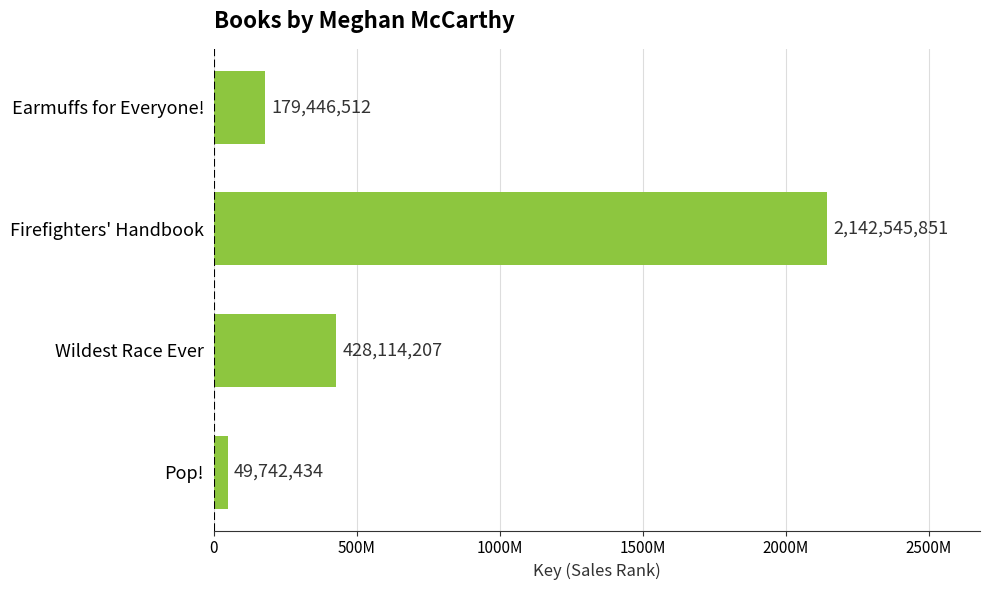

Which label corresponds to the largest value in the chart?

Firefighters' Handbook